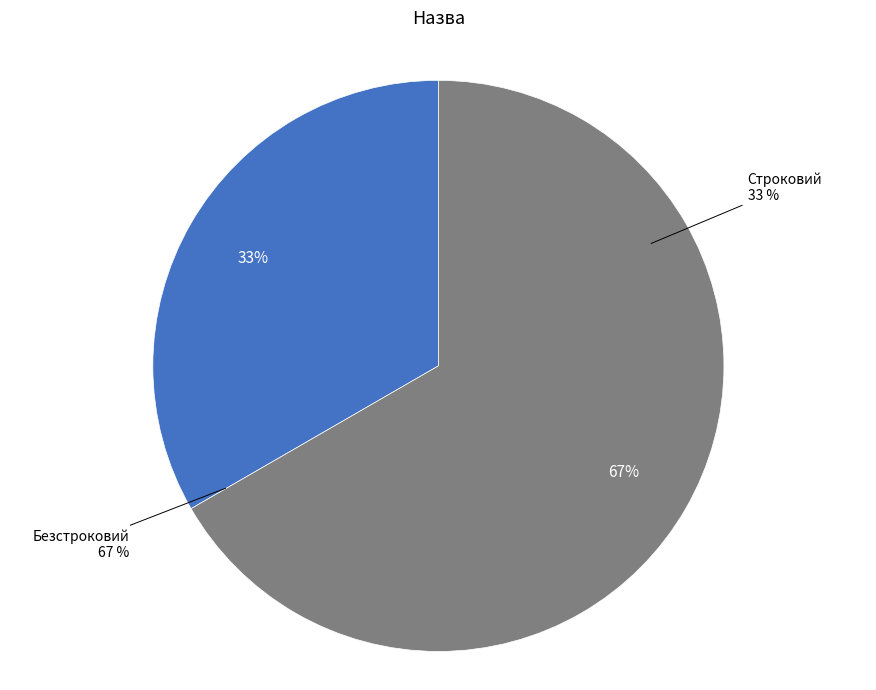

Is the sum of Строковий and Безстроковий greater than half?

Yes